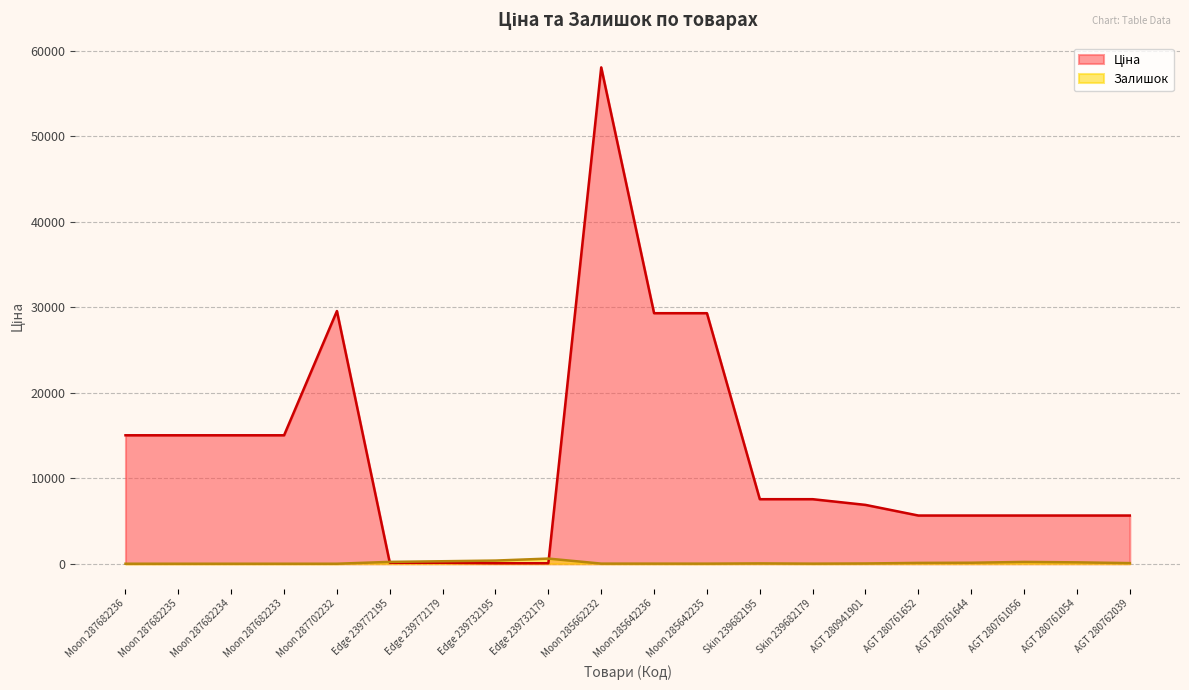

The Залишок series shows 72.0 at AGT 280762039. True or false?

True